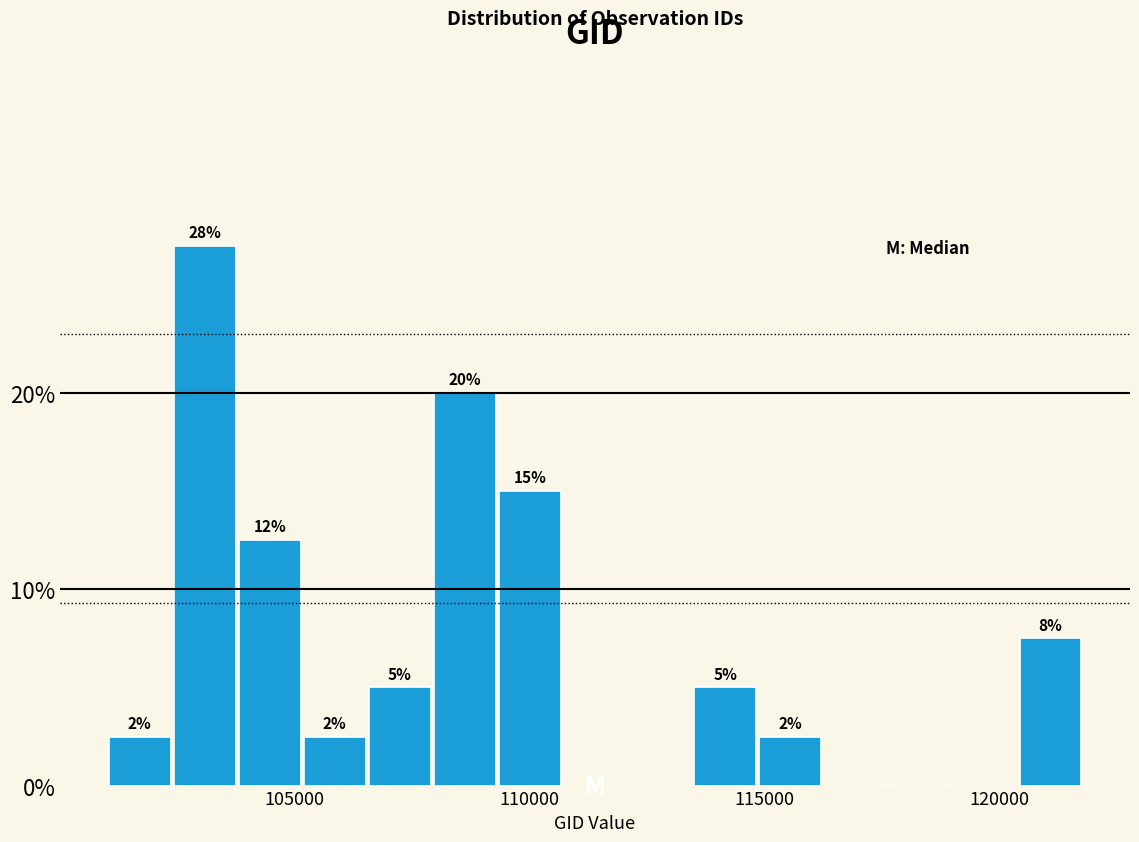

Read against the x-axis, roughly where is the centre of the tallest bar?

103000